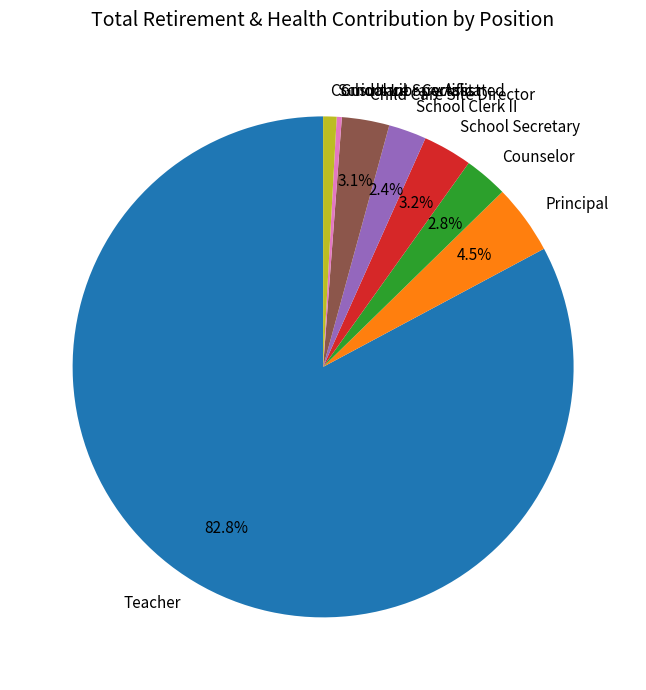

Is it true that School Secretary is 3% of the pie?

True